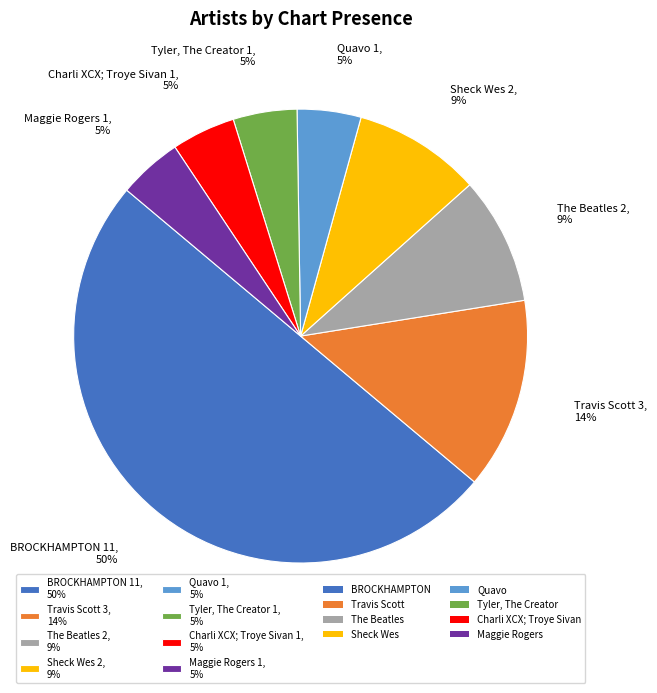

To the nearest percent, what is the average slice percentage?

12%